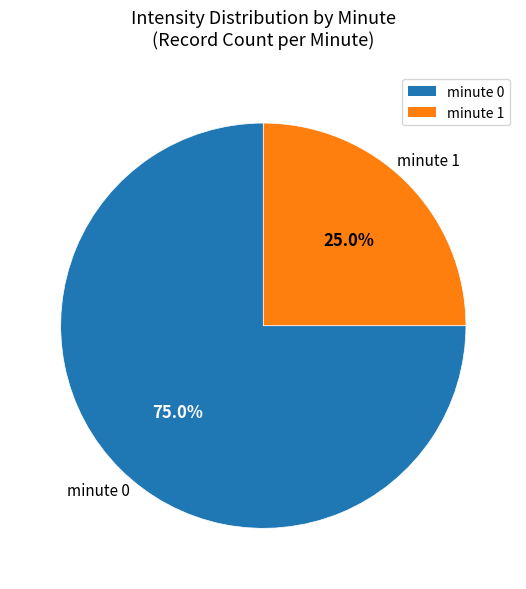

What percentage is the minute 1 slice, to the nearest percent?

25%